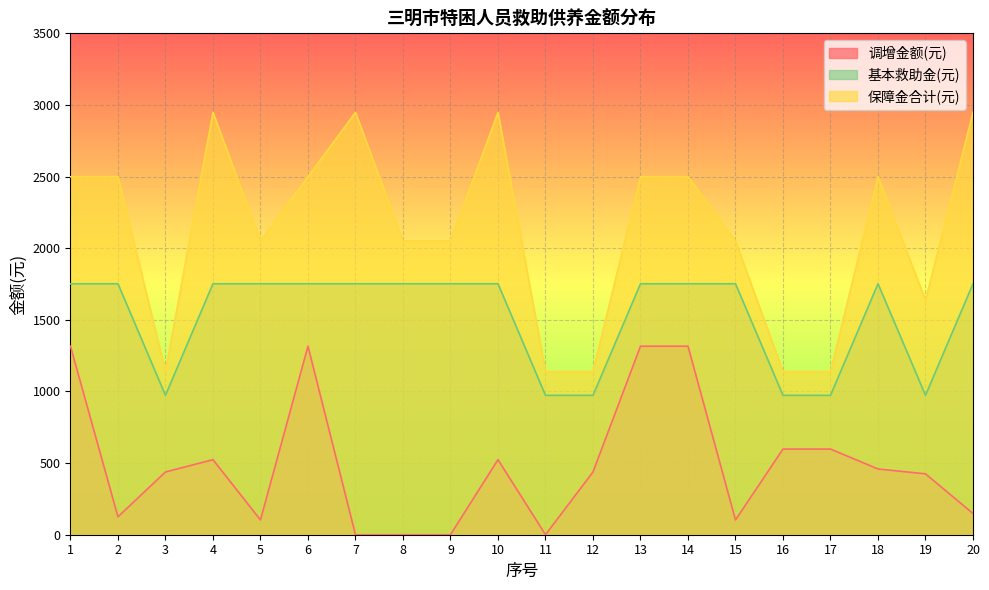

The 调增金额(元) series shows 316 at 17. True or false?

False